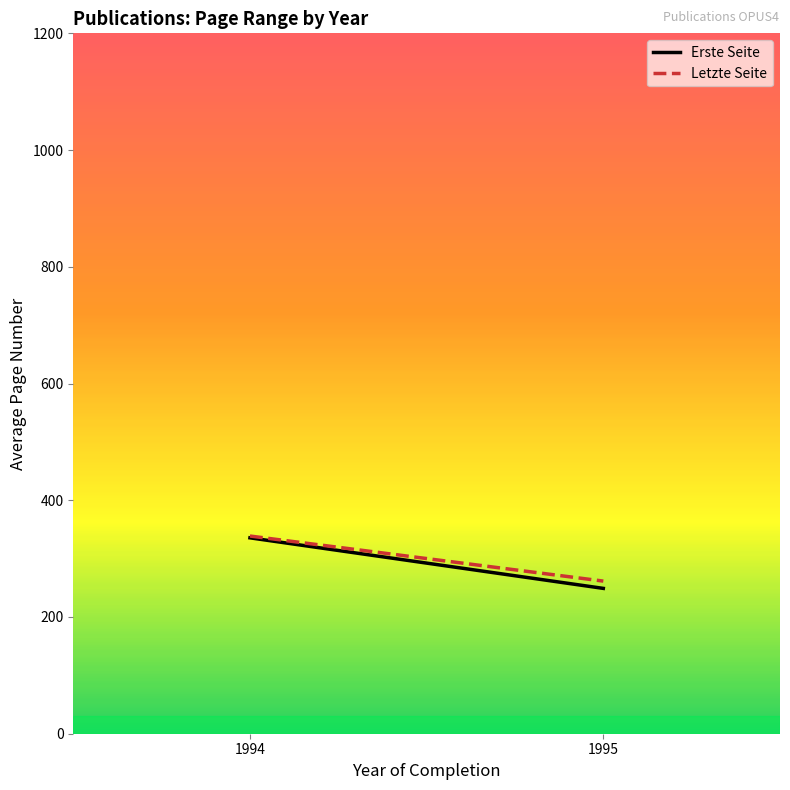

How many lines are shown in the chart?

2